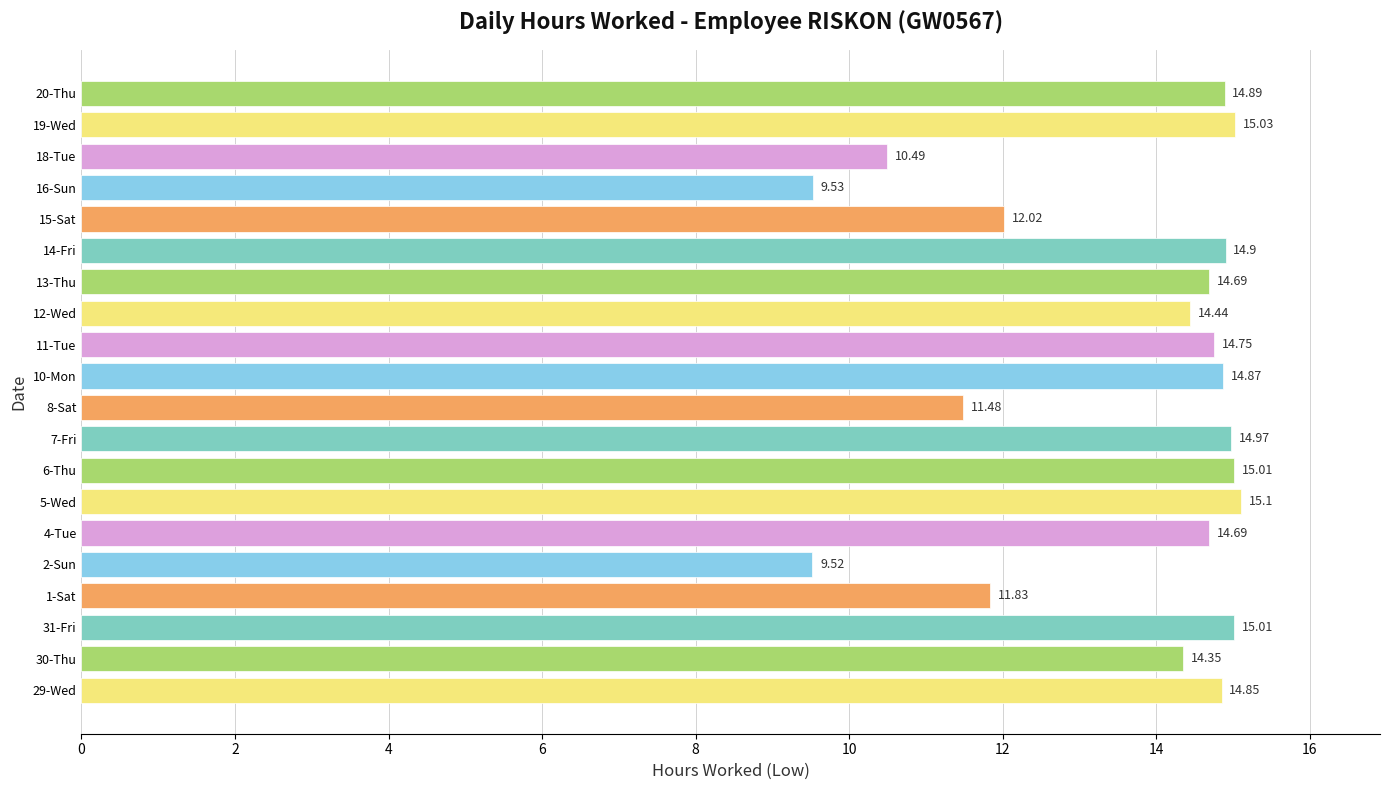

What is the ratio of the value at 4-Tue to the value at 8-Sat?

1.3